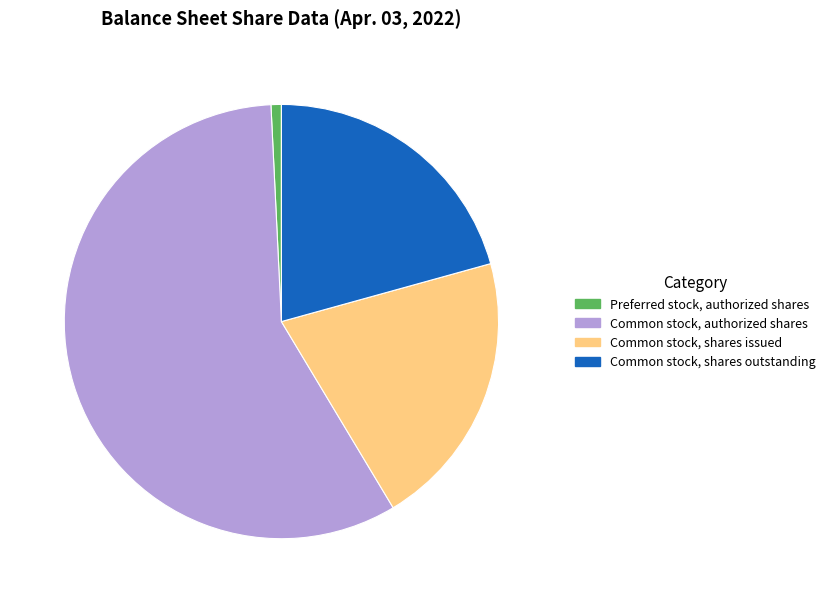

Combined, do Common stock, shares issued and Common stock, authorized shares account for over 50%?

Yes